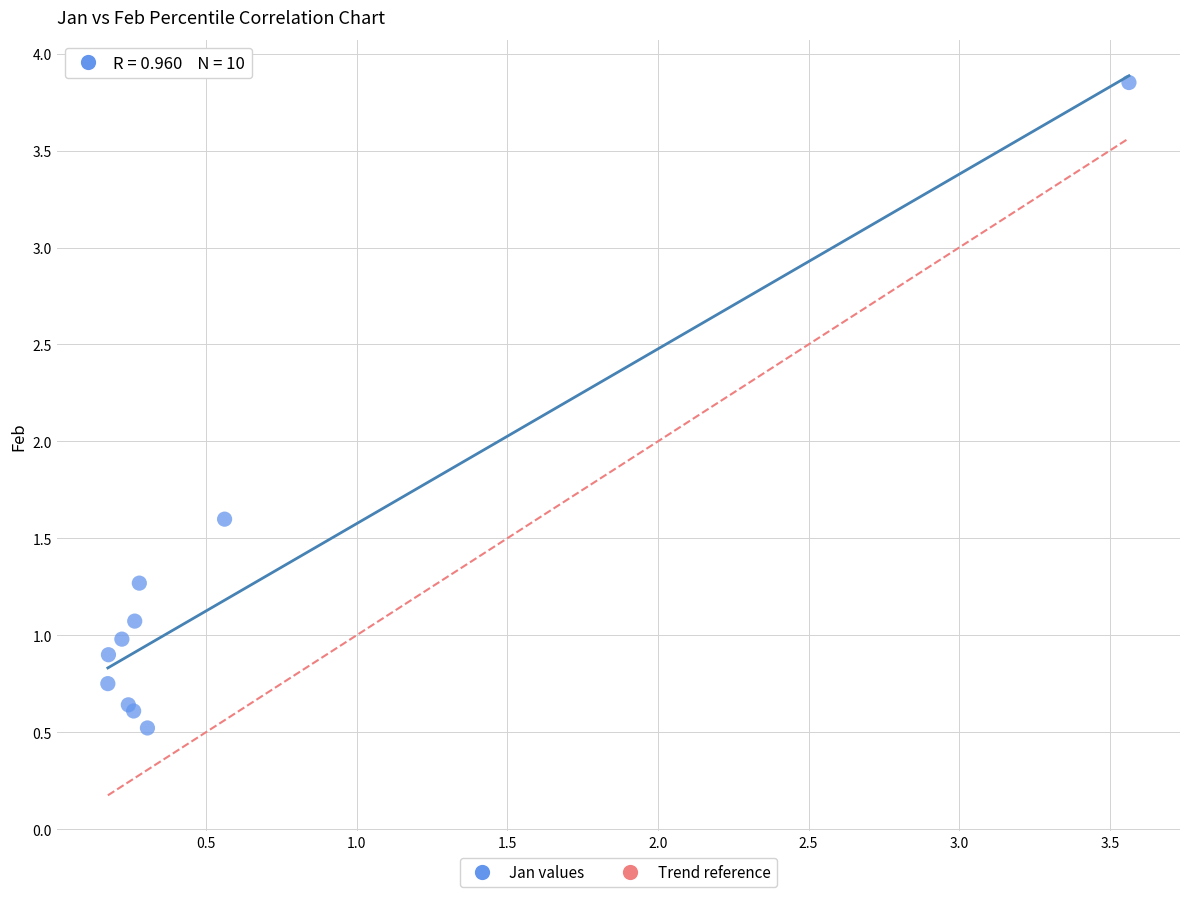

What Y value in the scatter plot is closest to 2?

1.6